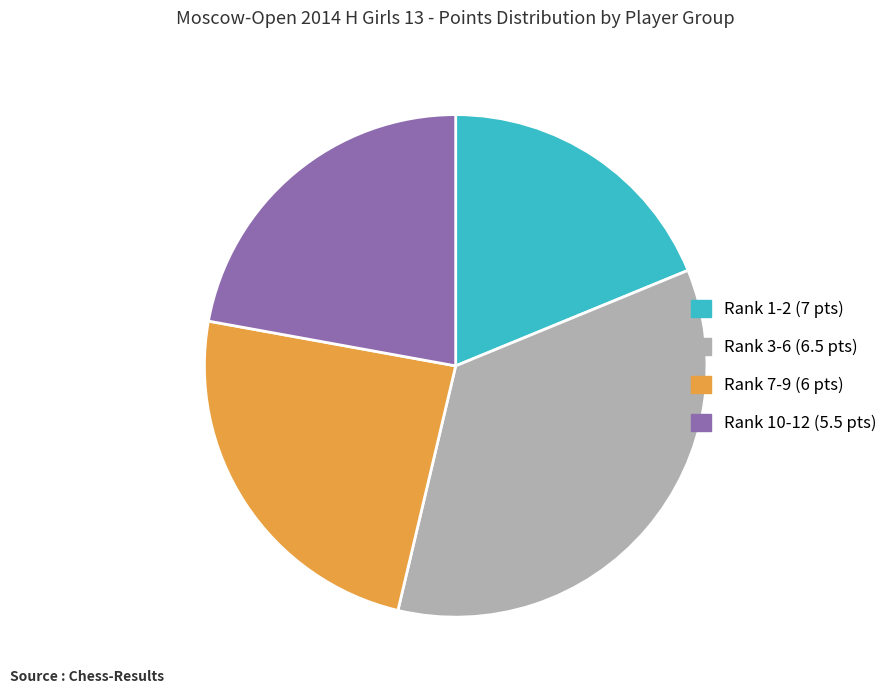

Rank the categories by value from highest to lowest.

Rank 3-6 (6.5 pts), Rank 7-9 (6 pts), Rank 10-12 (5.5 pts), Rank 1-2 (7 pts)